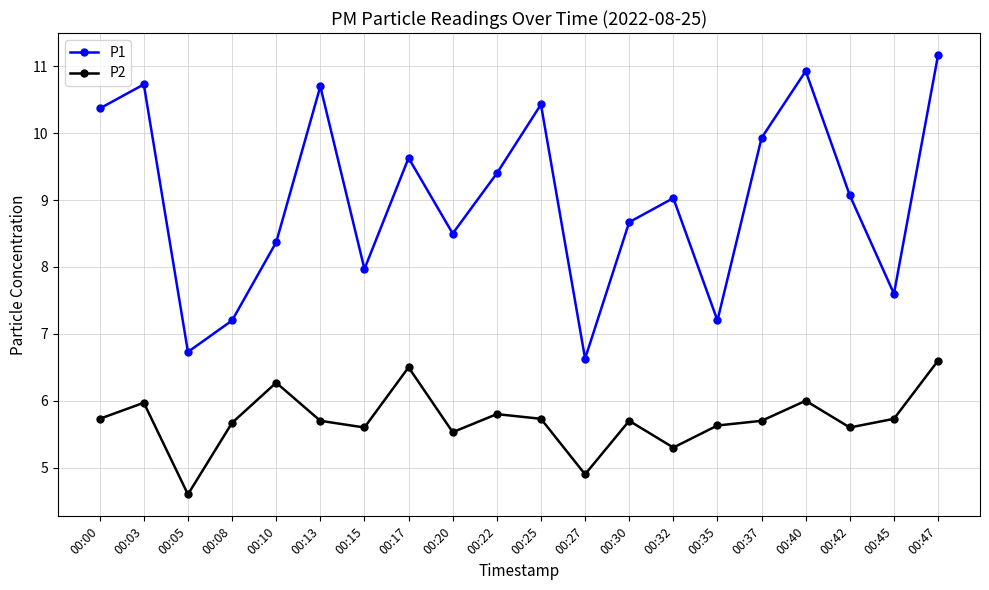

The value of P2 at 00:17 is 6.5. True or false?

True